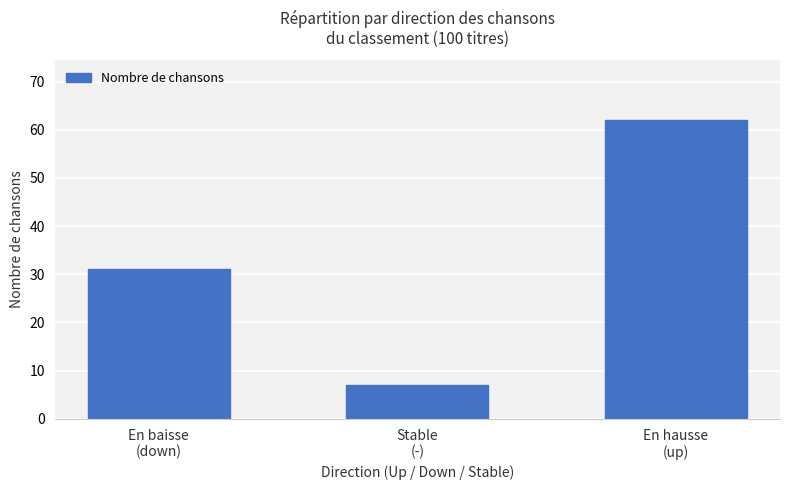

The value at Stable
(-) is 7. True or false?

True